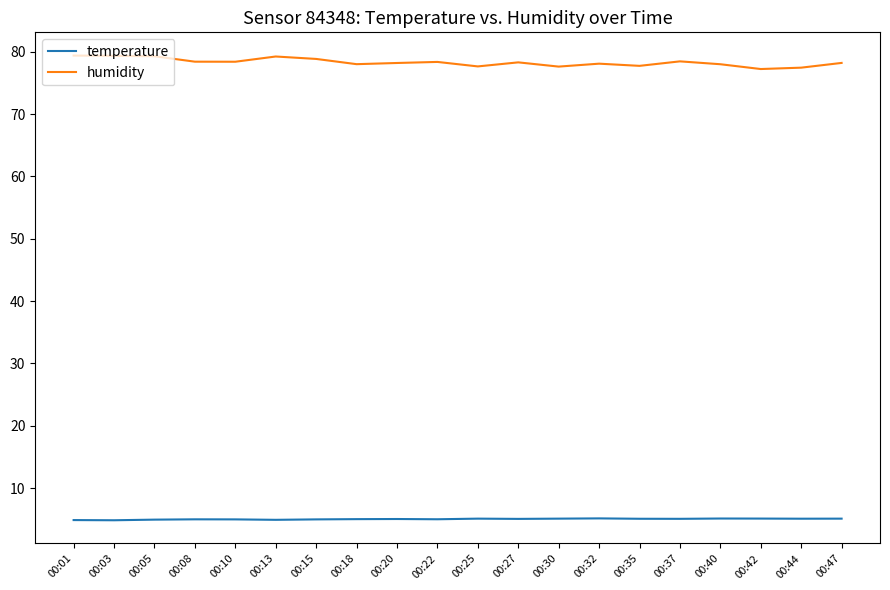

What is the difference between the highest and lowest values at 00:47?

73.1